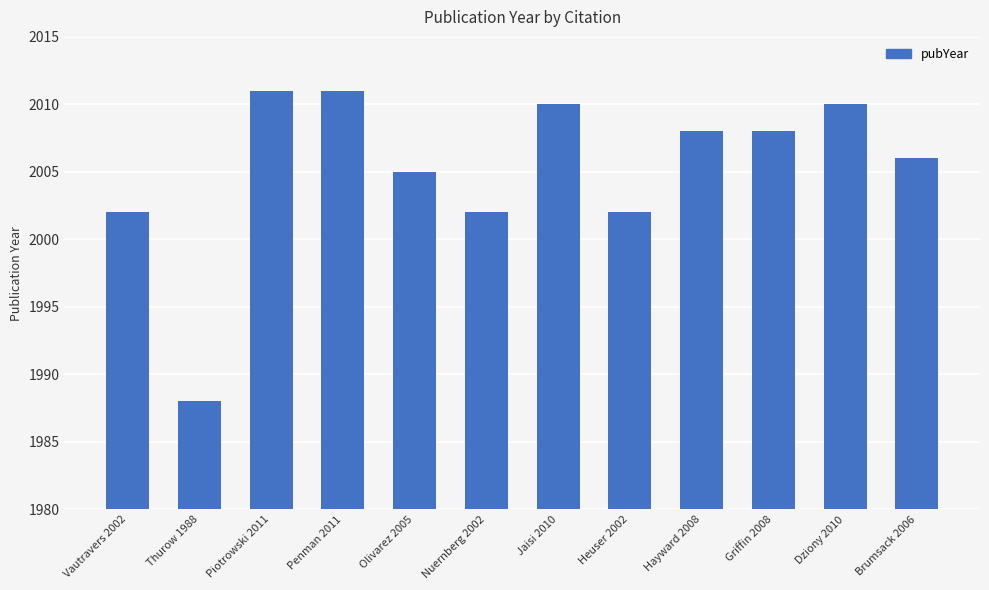

What is the difference between the maximum and minimum values?

23